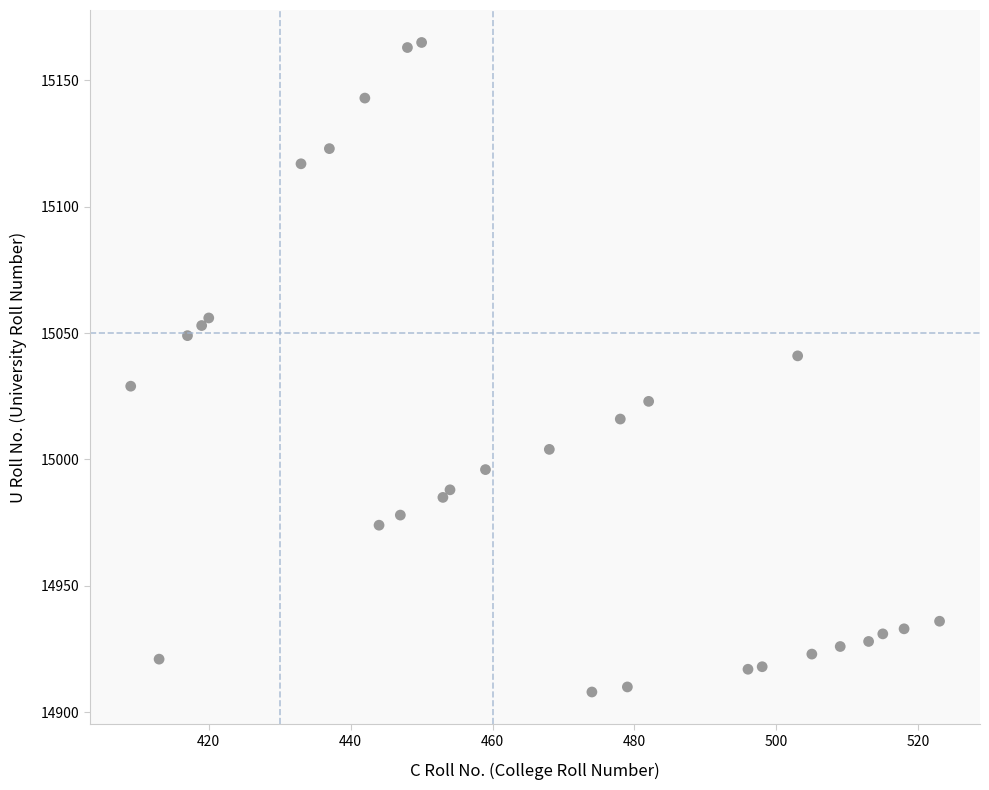

What is the range of Y values (max minus min)?

257